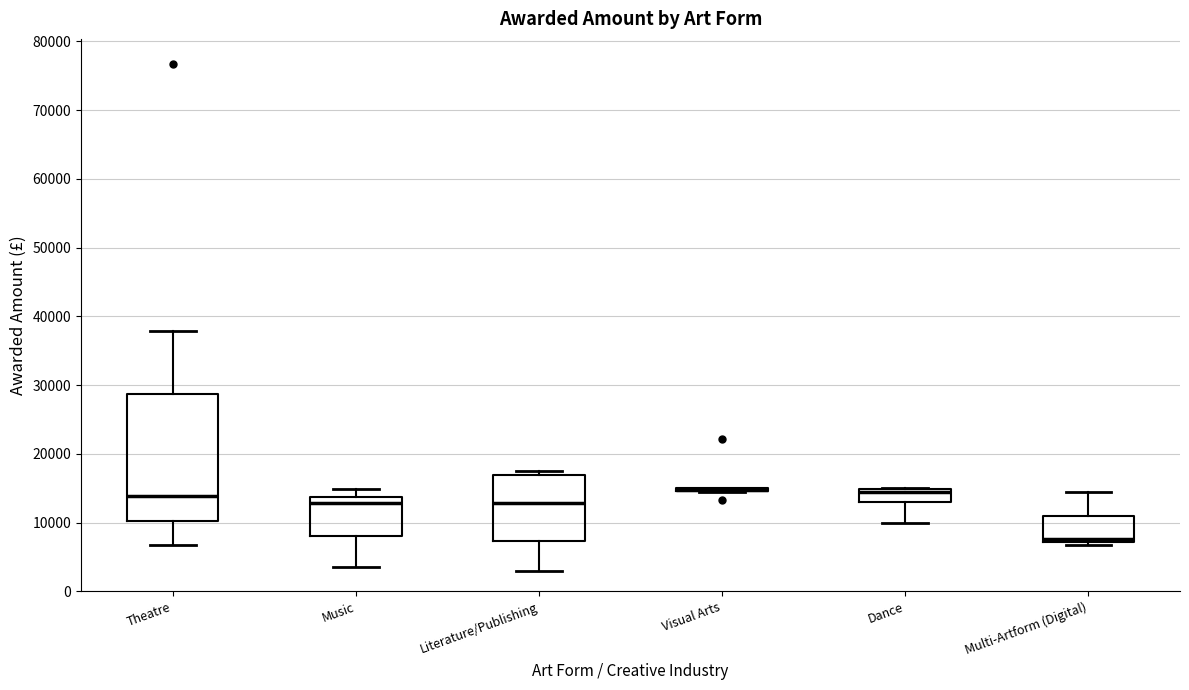

Comparing the boxes themselves (not the whiskers), which one is the tallest?

Theatre